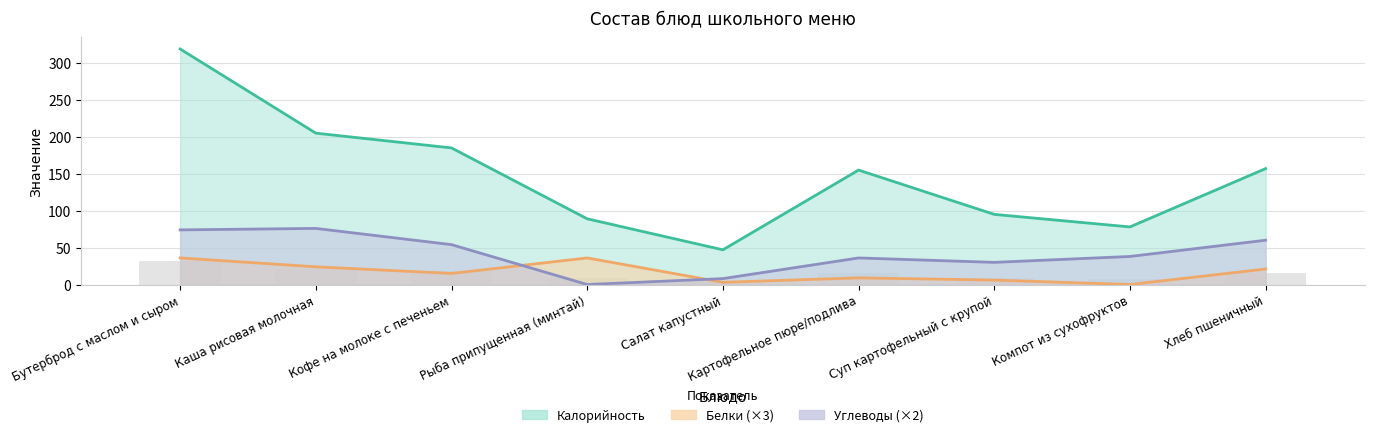

At how many categories does at least one series exceed 286?

1